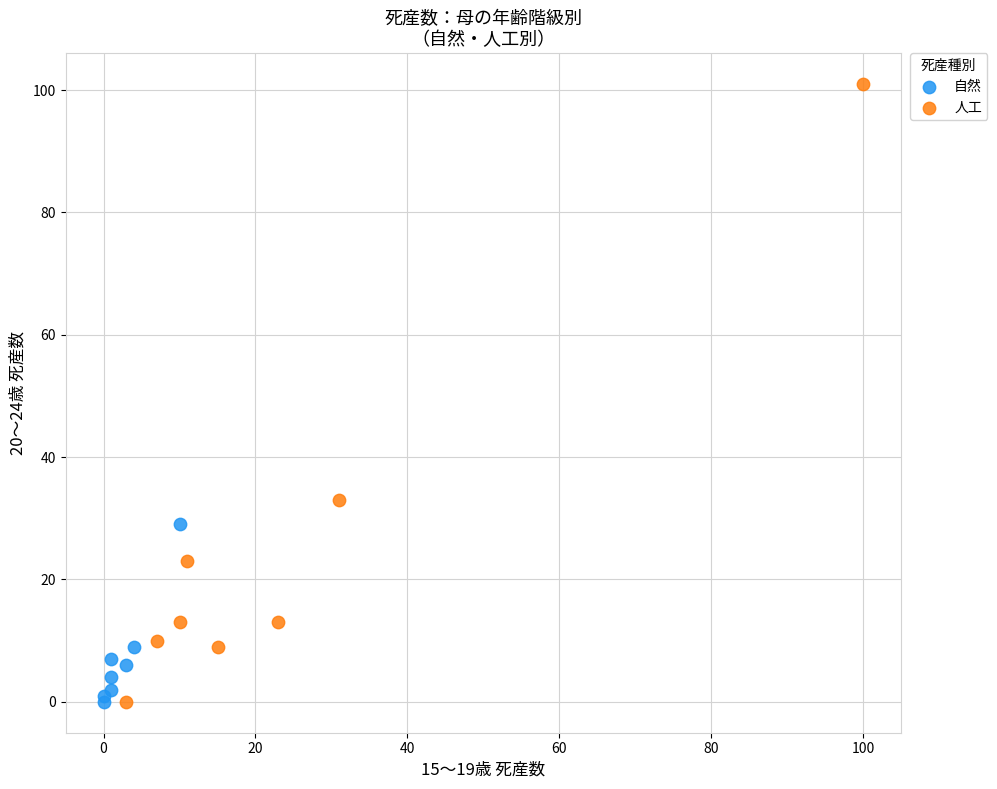

Which series contains the highest Y value?

人工